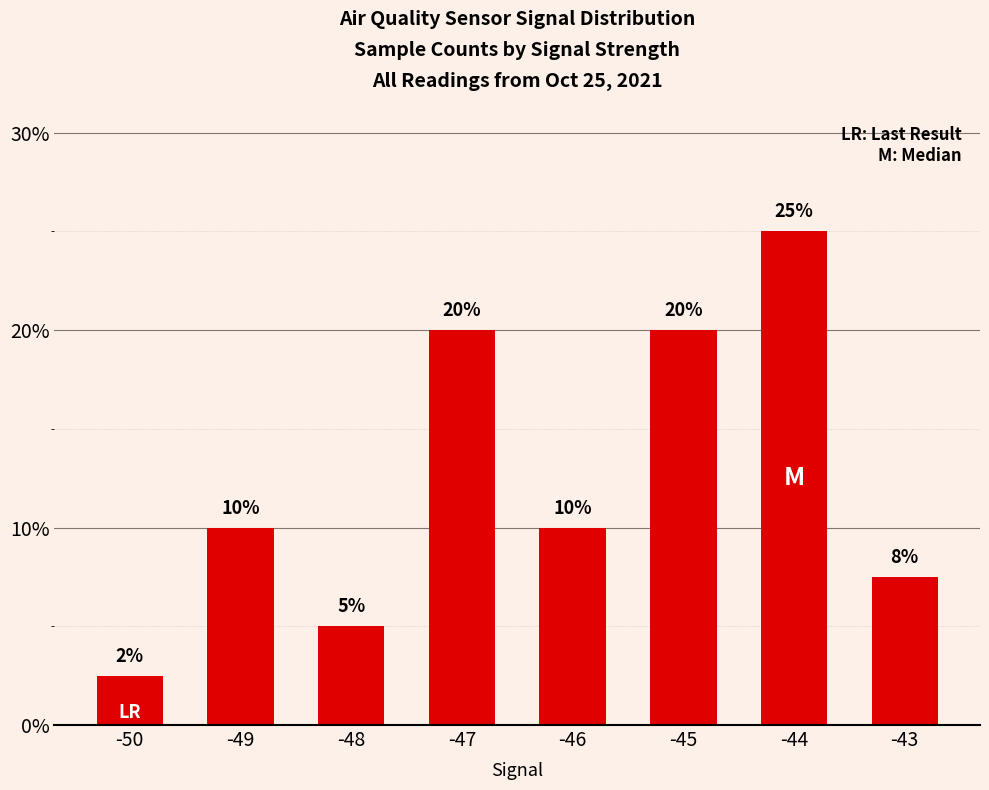

The value at -47 is 4.1. True or false?

False